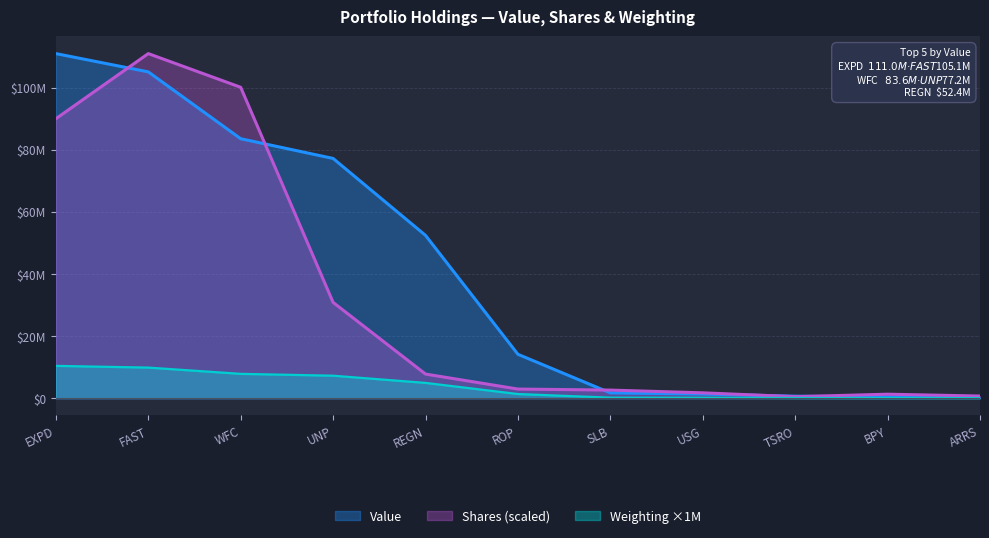

Where does the Weighting series first go above 1323000?

EXPD